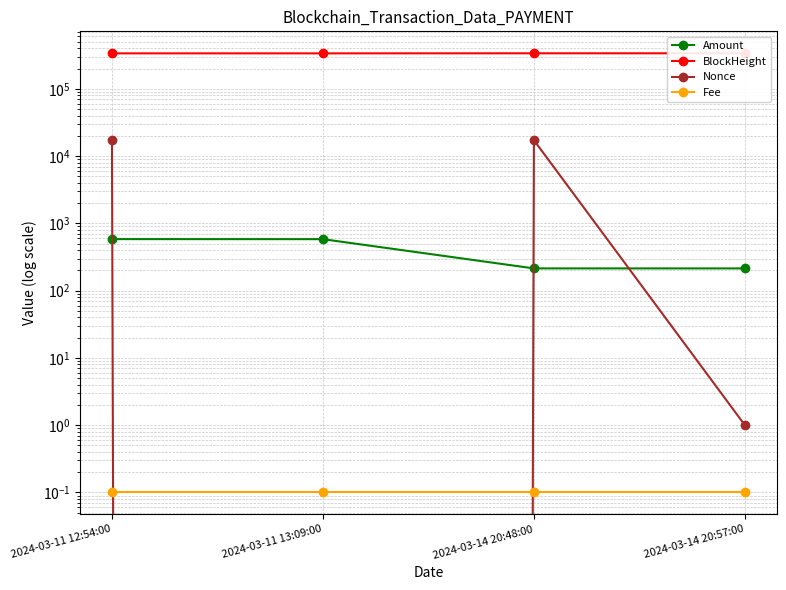

The BlockHeight series shows 155238.7 at 2024-03-11 13:09:00. True or false?

False